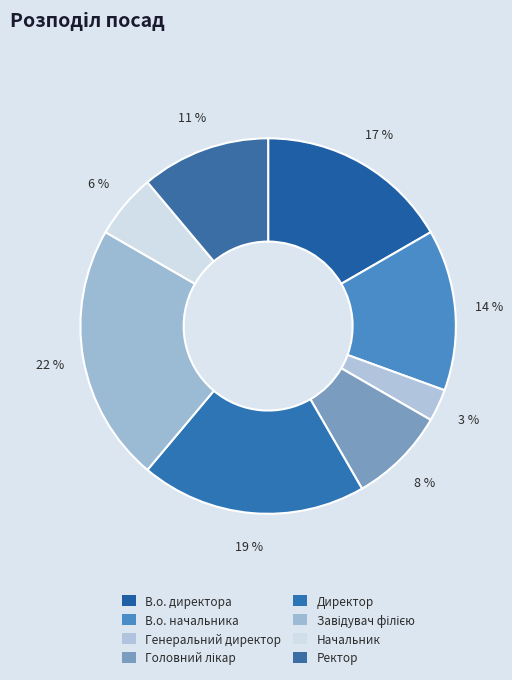

Do Директор and Начальник together represent more than half of the pie?

No